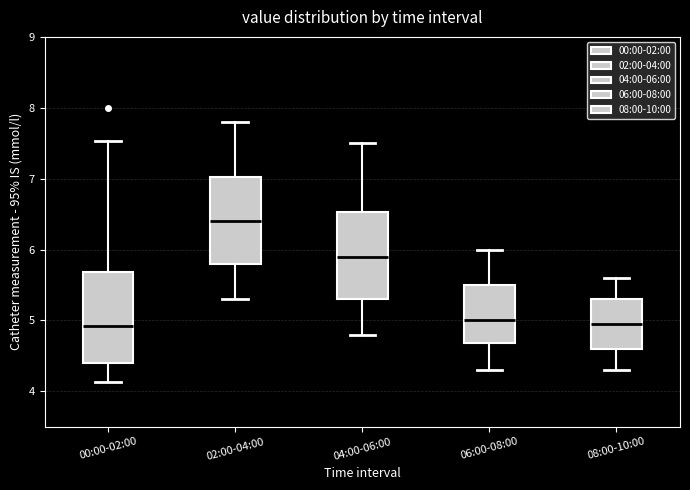

Which box's median line is the highest?

02:00-04:00